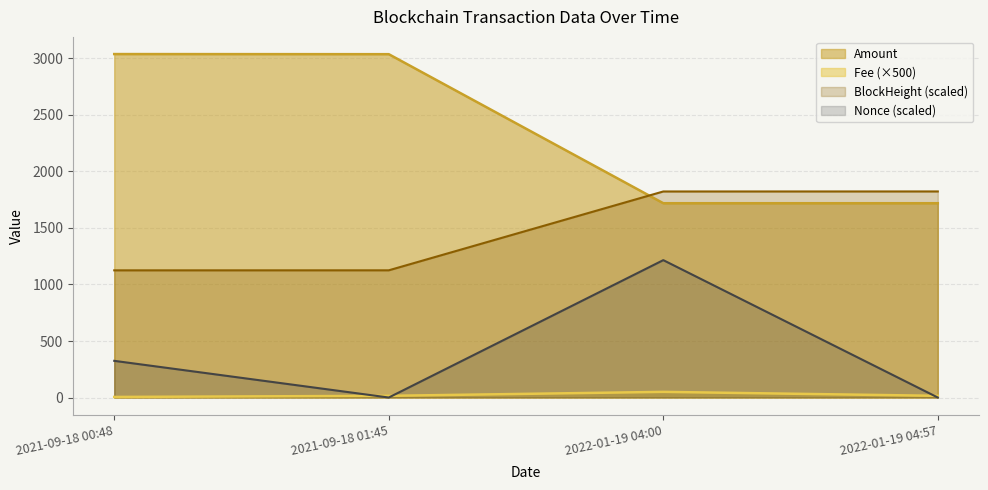

What is the label of the 2nd point from the right?

2022-01-19 04:00